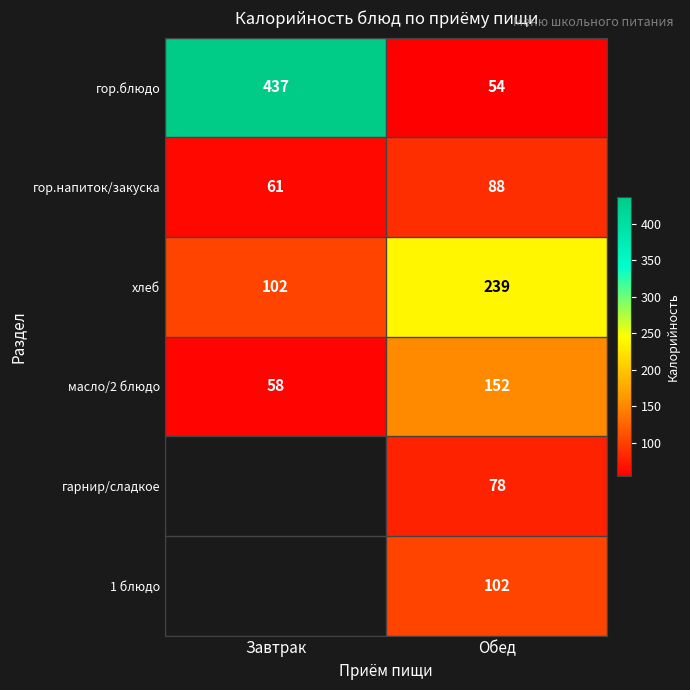

Read the хлеб value at Обед, to the nearest 50.

250